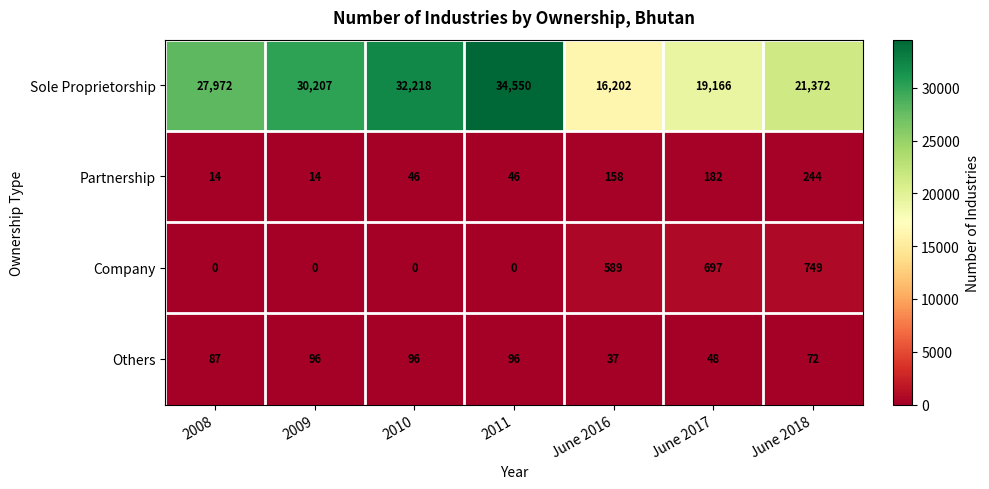

What is the average value of the Company series?

291